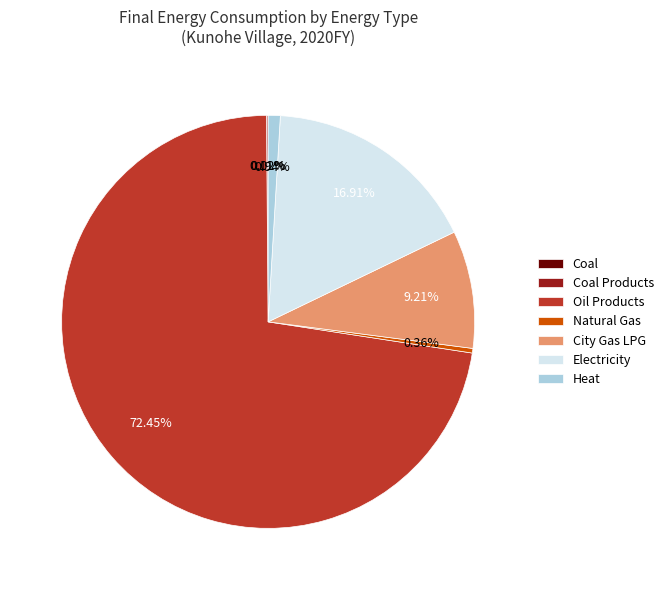

True or false: Oil Products accounts for 72% of the total.

True